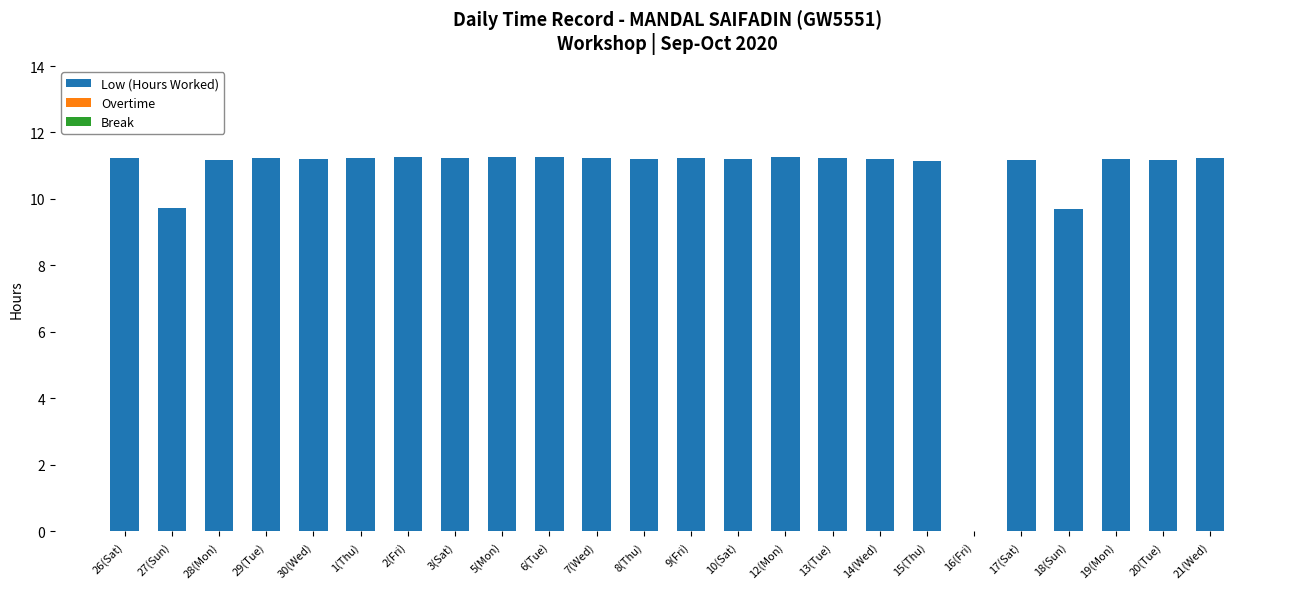

What is the ratio of the value at 15(Thu) to the value at 27(Sun)?

1.1